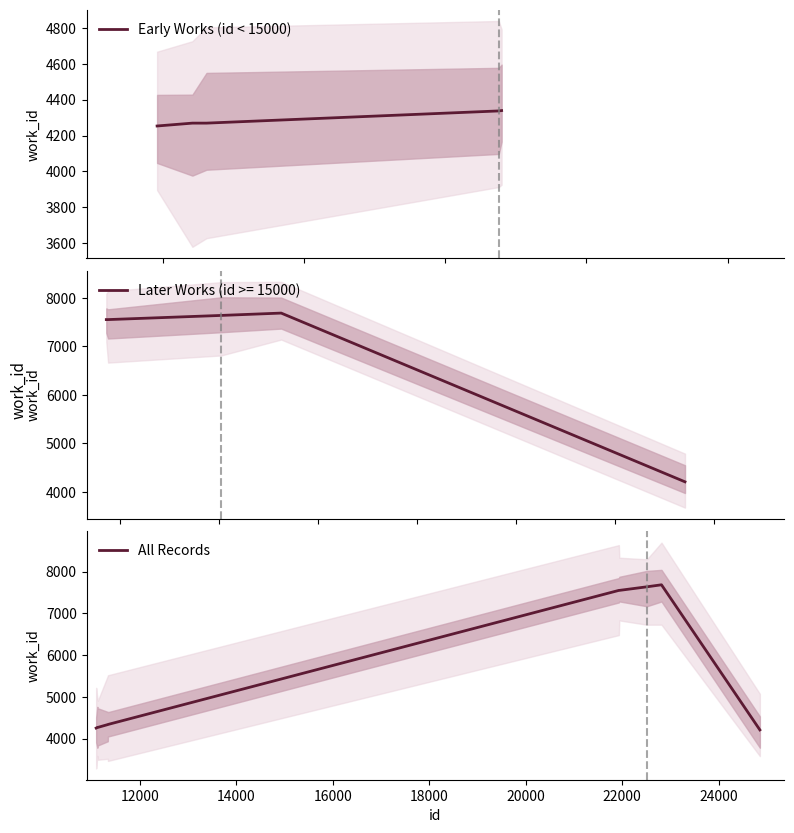

Reading right to left, transcribe all the data shown in this chart.

4209	7686	7638	7552	7552	4339	4337	4269	4269	4253